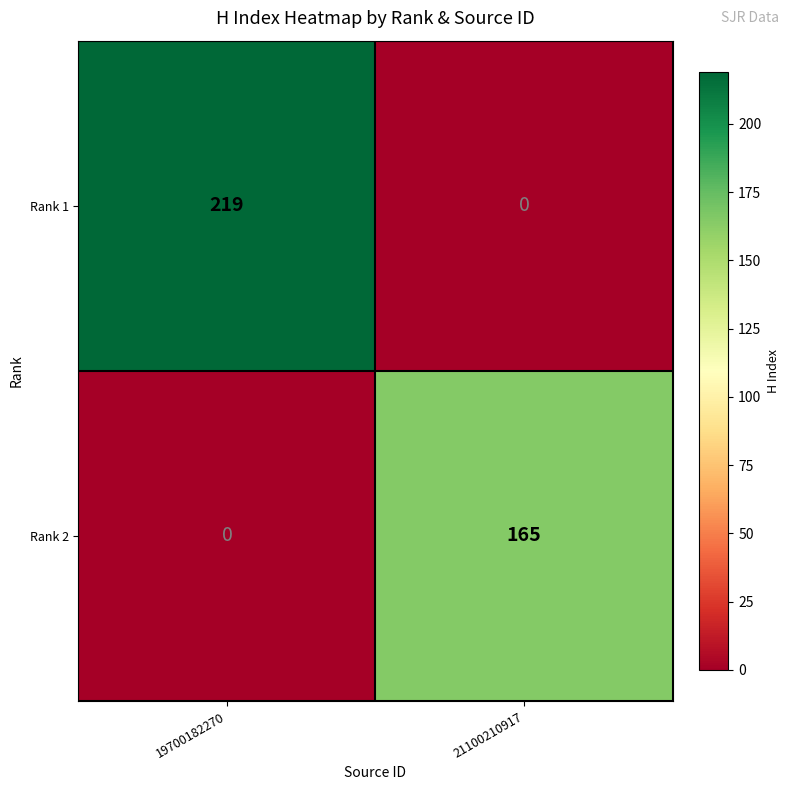

Rank the categories by Rank 2 value from lowest to highest.

19700182270, 21100210917